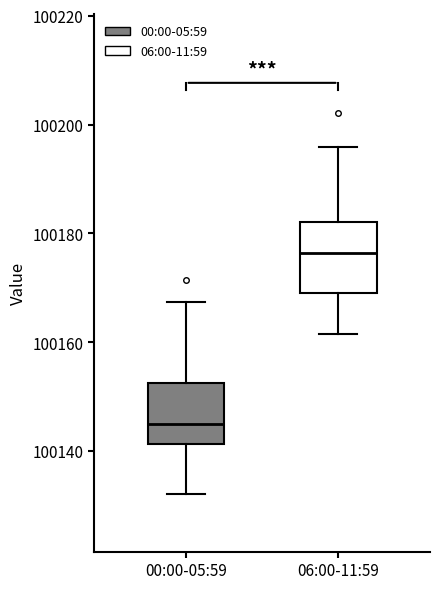

Which box has the lowest median line?

00:00-05:59